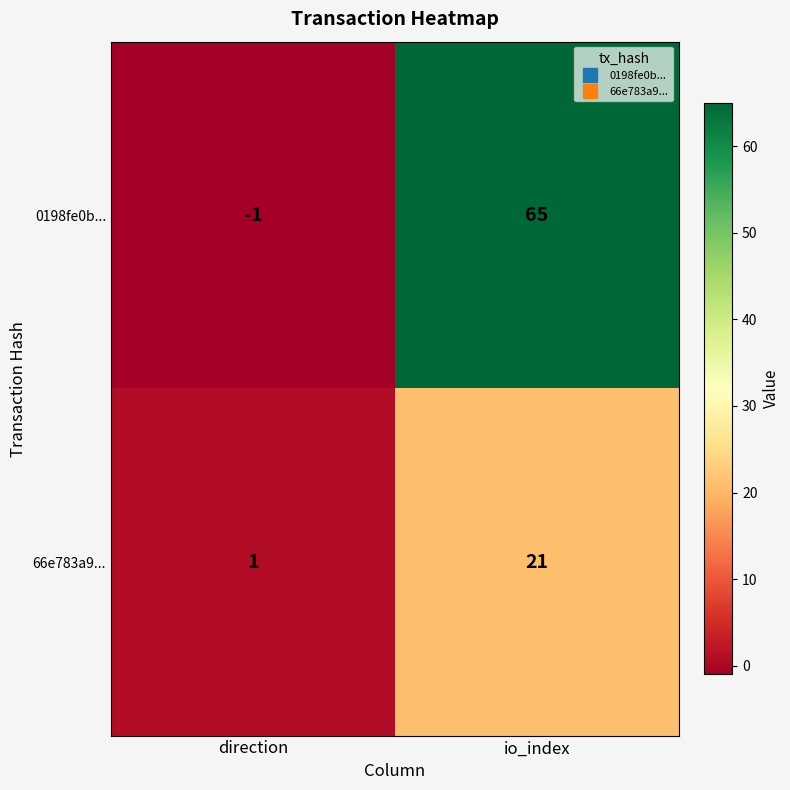

Which series has the largest range (max minus min)?

0198fe0b...